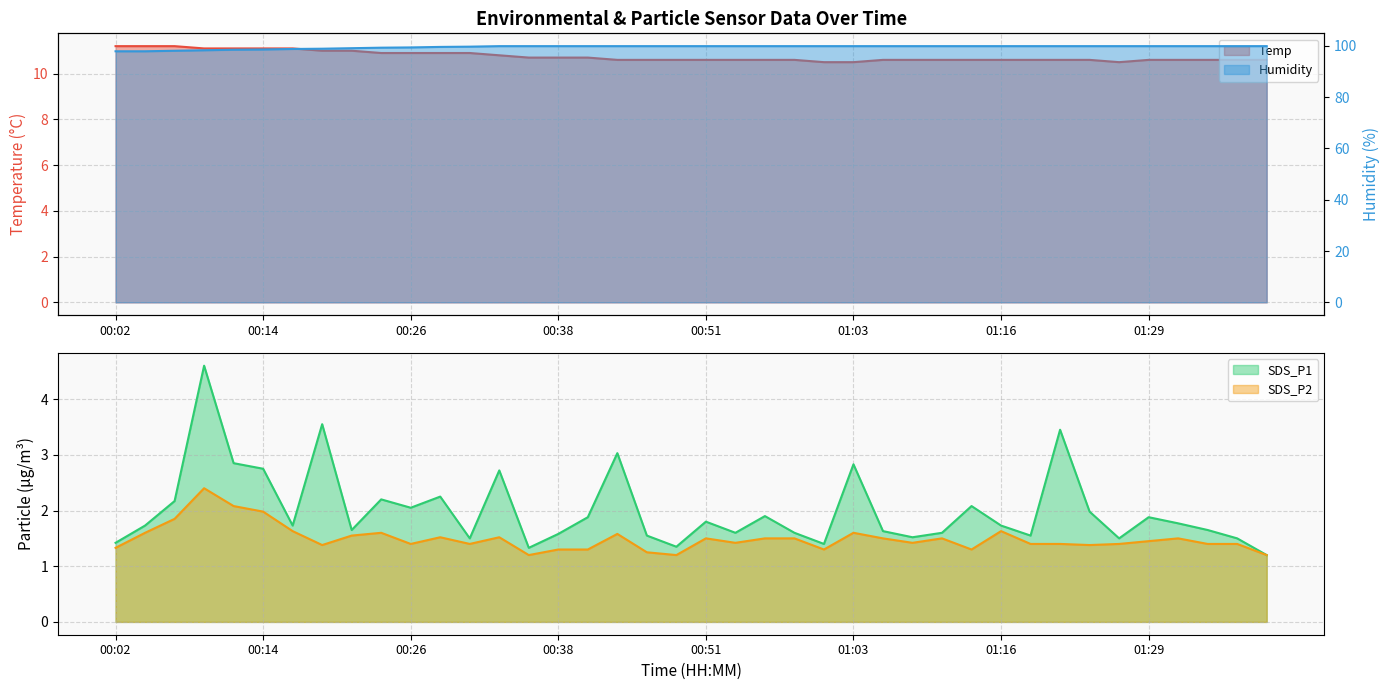

What is the label of the 6th point from the left?

00:14